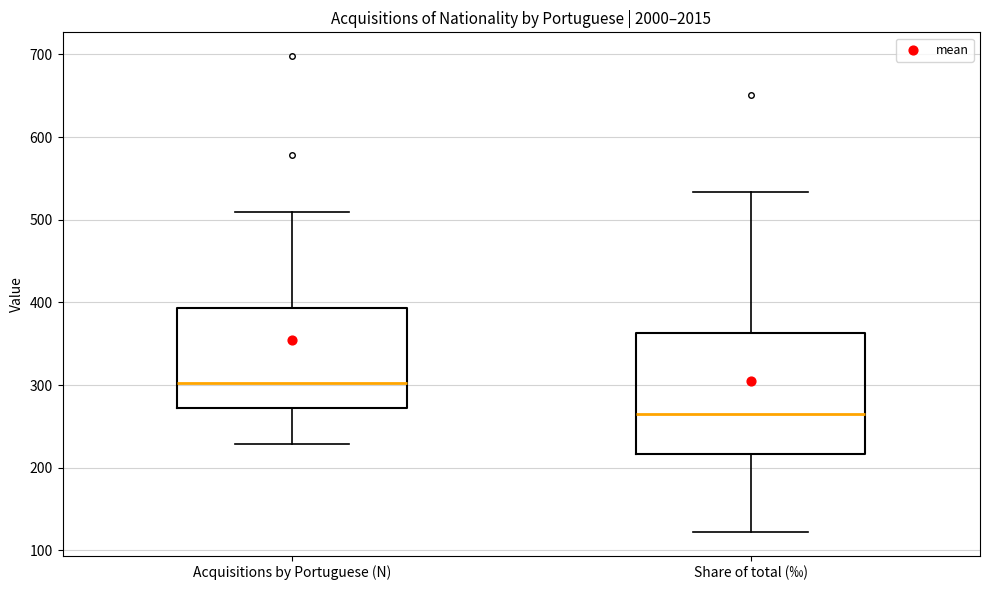

Which box is the tallest, from its lower edge to its upper edge?

Share of total (‰)